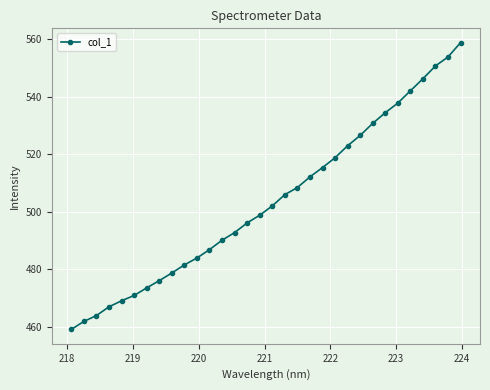

What is the smallest value displayed?

459.0